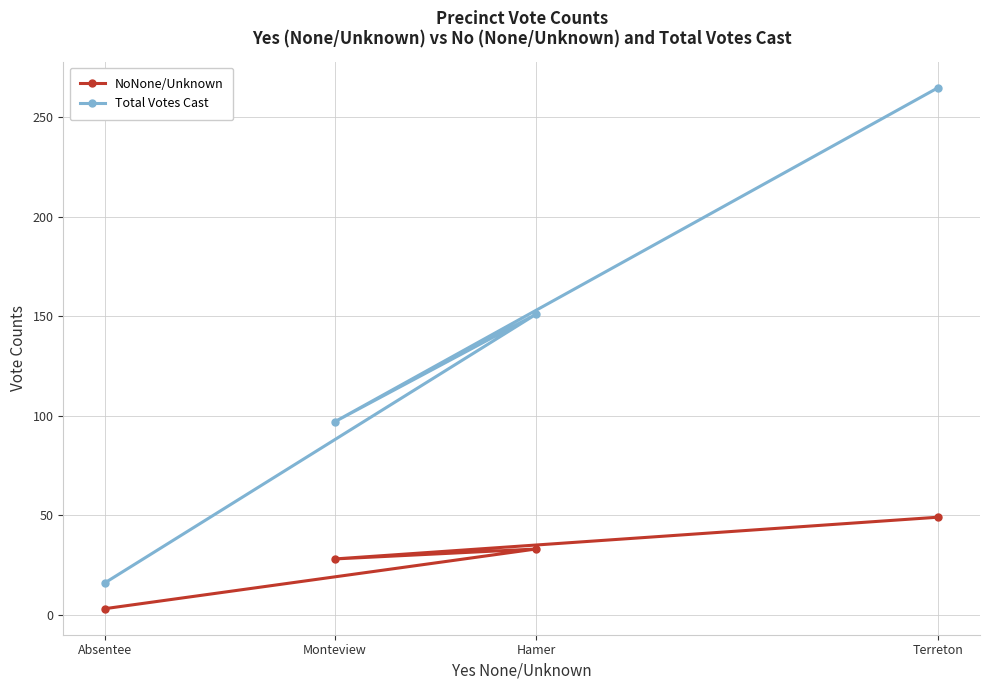

True or false: Total Votes Cast and NoNone/Unknown intersect in this chart.

False